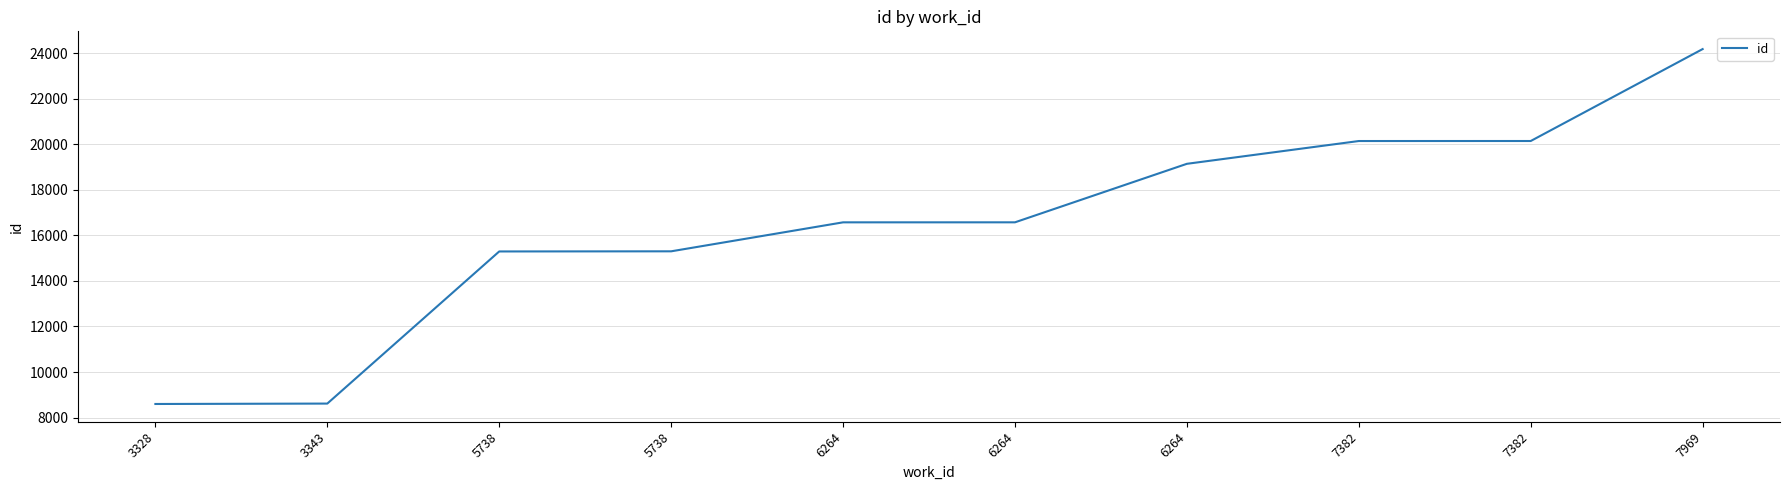

What is the minimum value shown in the chart?

8598